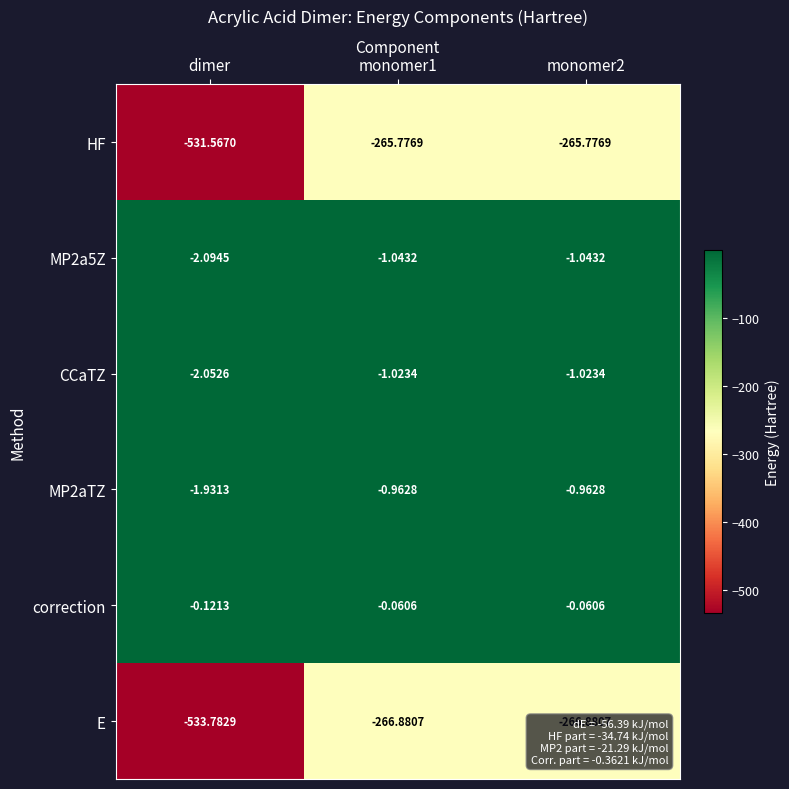

Which category has the lowest value in the MP2aTZ series?

dimer